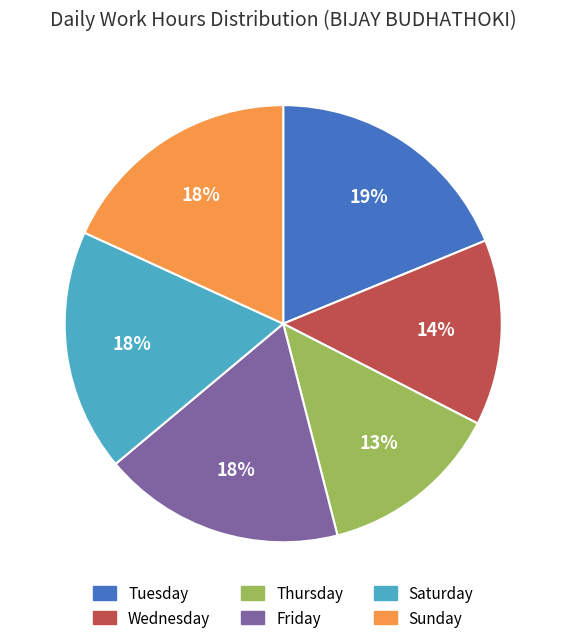

How many segments does this pie chart have?

6